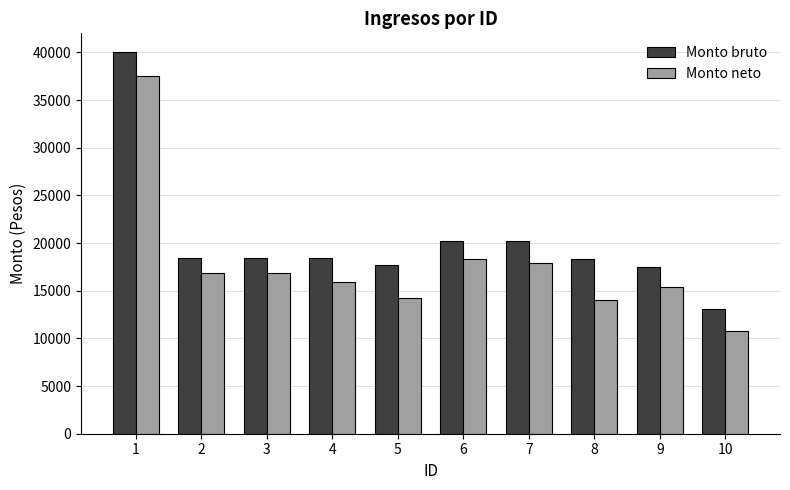

Are the bars horizontal?

No